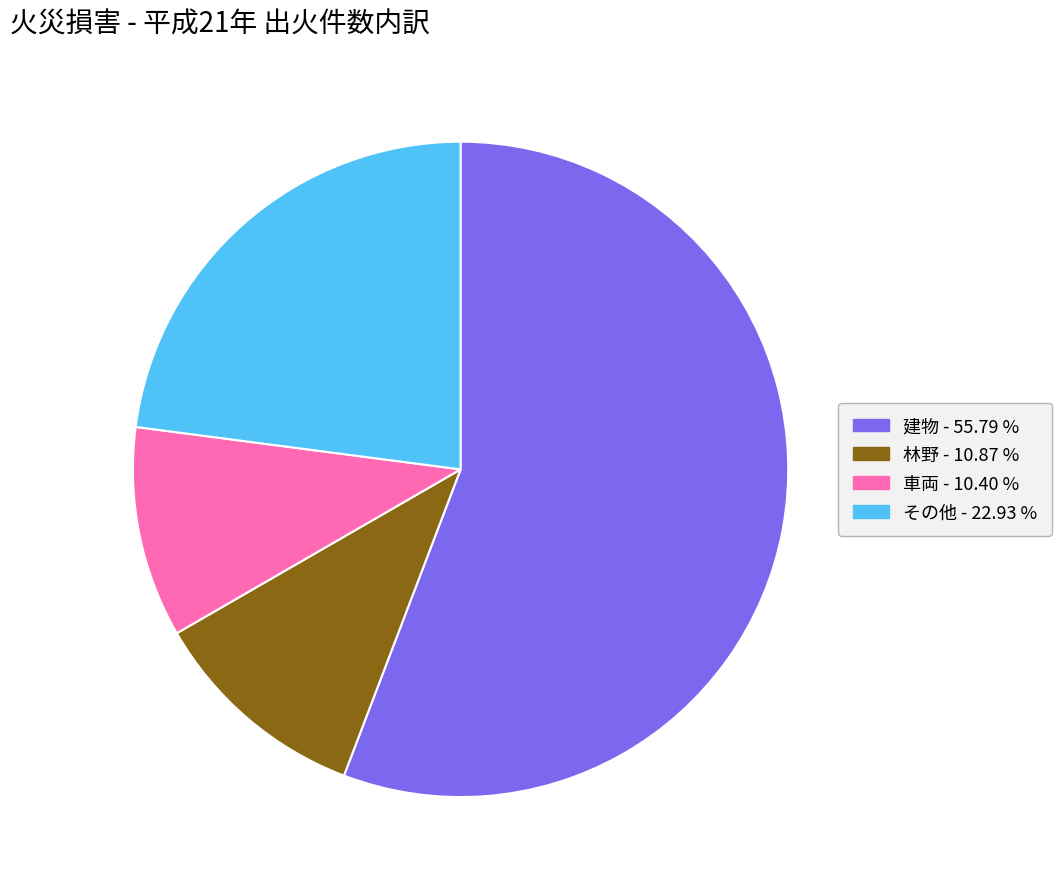

How many segments does this pie chart have?

4